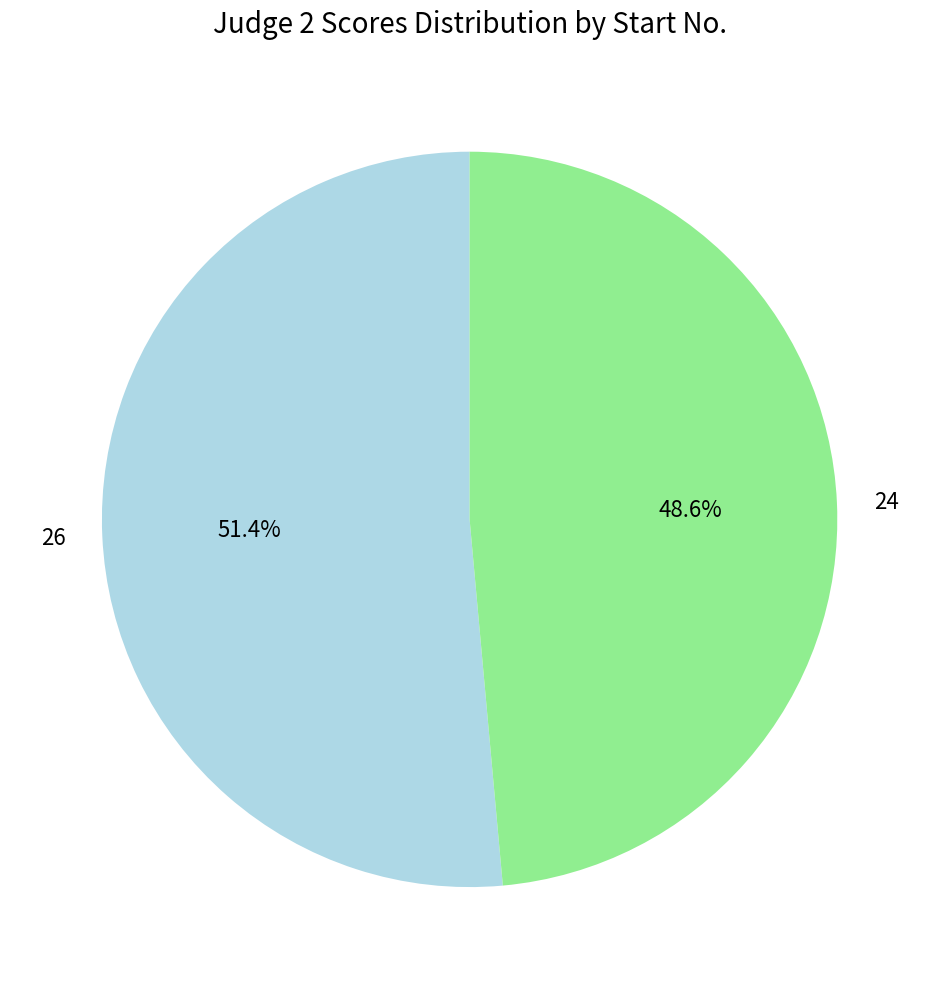

To the nearest percent, what is the average slice percentage?

50%